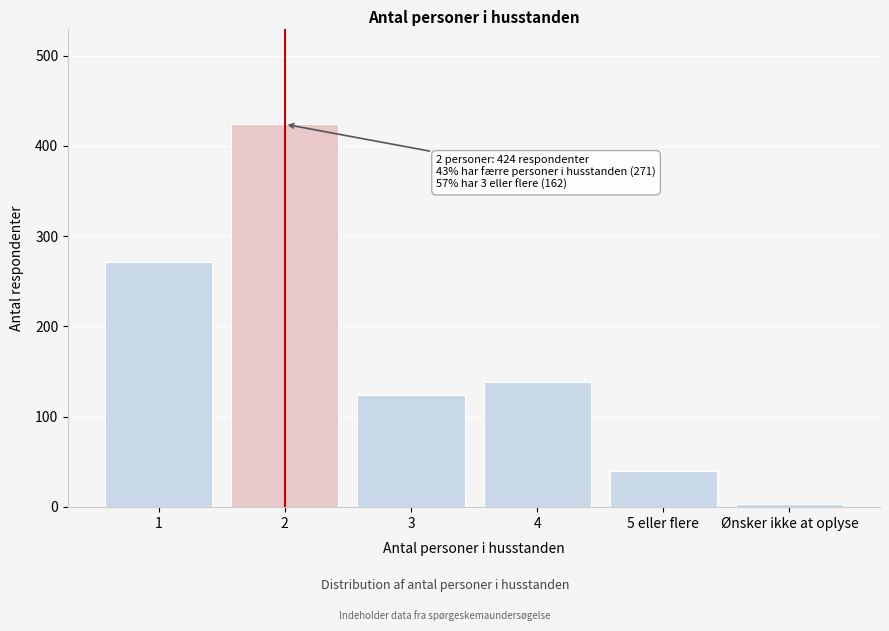

Reading left to right, extract all data points from this chart.

1=271	2=424	3=124	4=138	5 eller flere=40	Ønsker ikke at oplyse=3